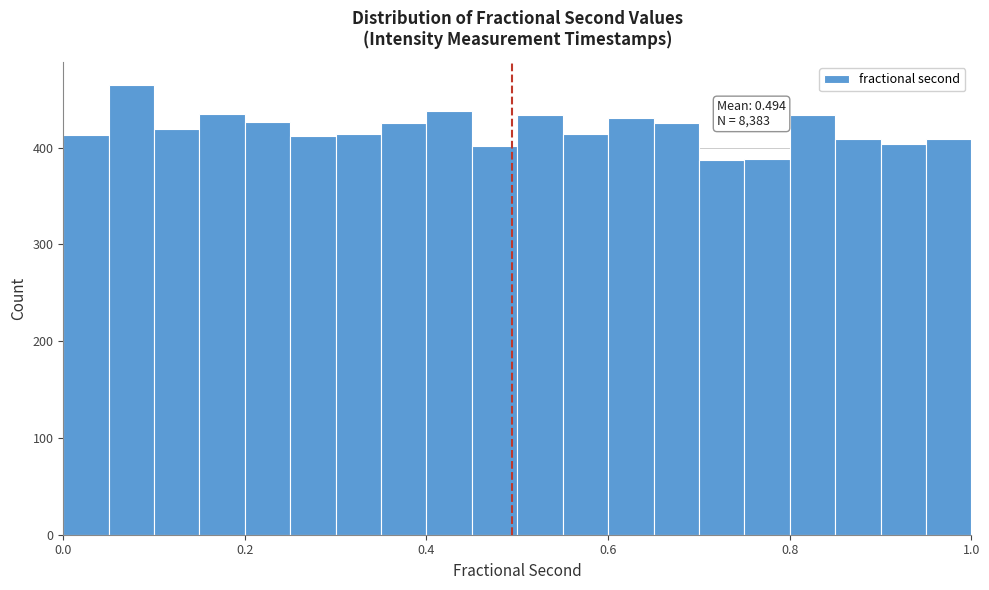

Read against the x-axis, roughly where is the centre of the tallest bar?

0.08